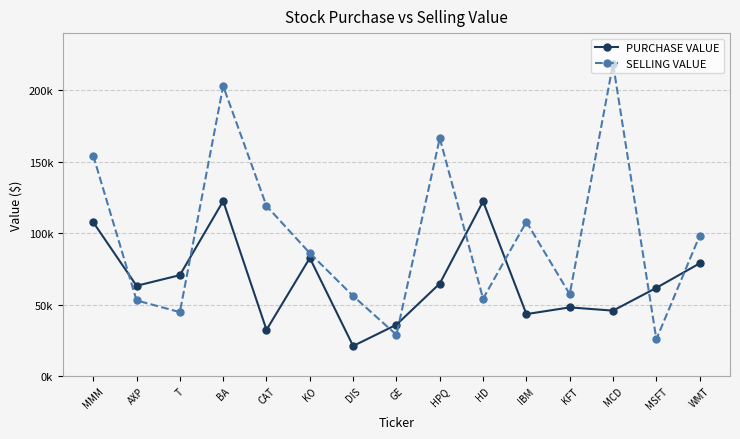

What position from the left is KO?

6